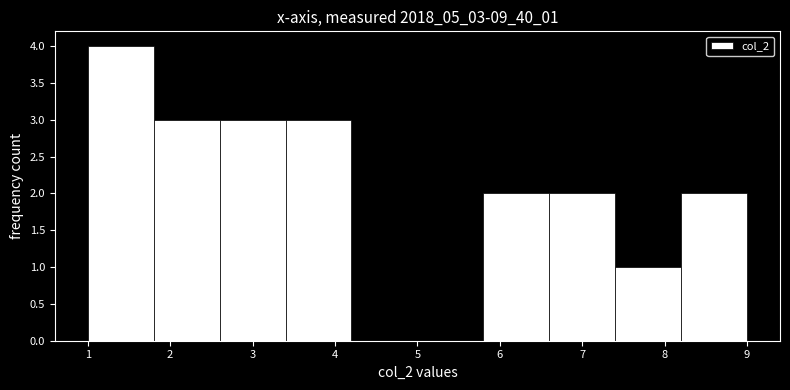

Reading left to right, transcribe this chart: for each bar, give the range it covers on the x-axis and its height. The values are not printed on the chart, so give them approximately, as read against the axis.

1.0 to 1.8: 4
1.8 to 2.6: 3
2.6 to 3.4: 3
3.4 to 4.2: 3
4.2 to 5.0: 0
5.0 to 5.8: 0
5.8 to 6.6: 2
6.6 to 7.4: 2
7.4 to 8.2: 1
8.2 to 9.0: 2